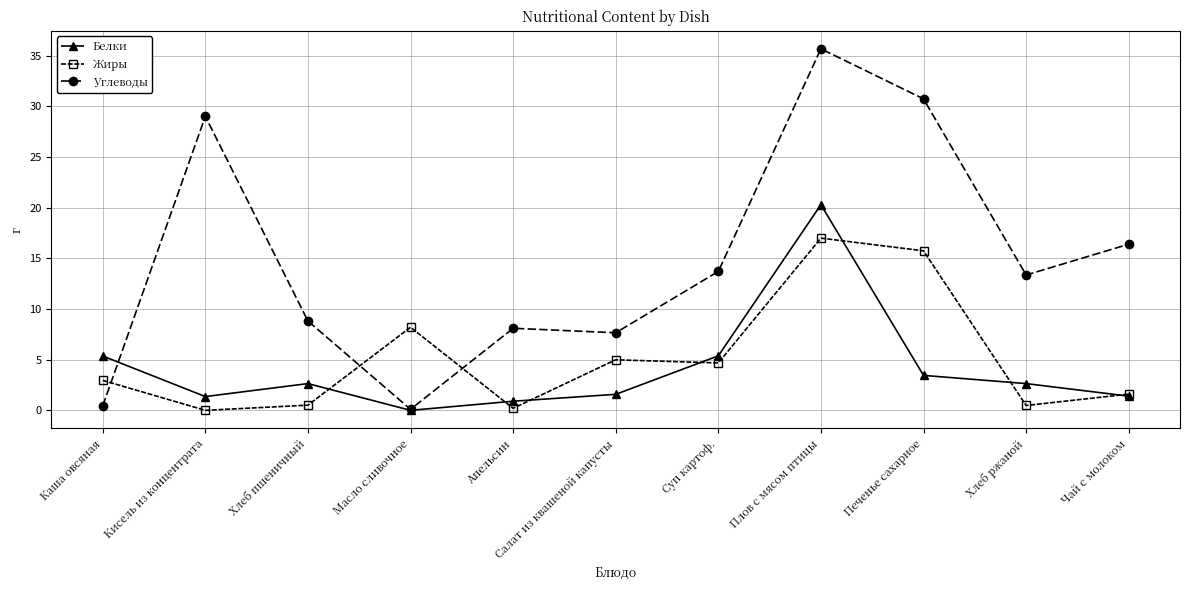

True or false: Жиры has a value of 17.0 at Плов с мясом птицы.

True